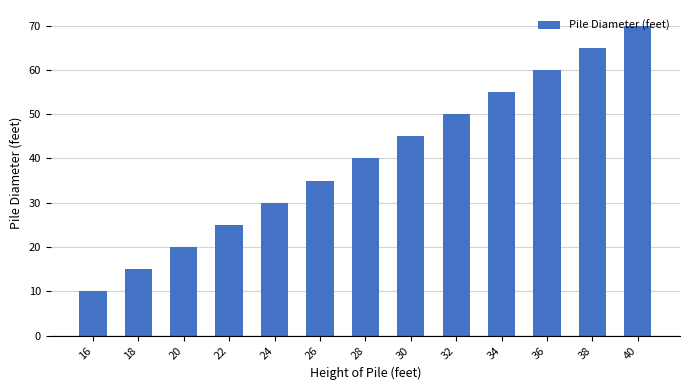

What is the change in value from 28 to 30?

+5